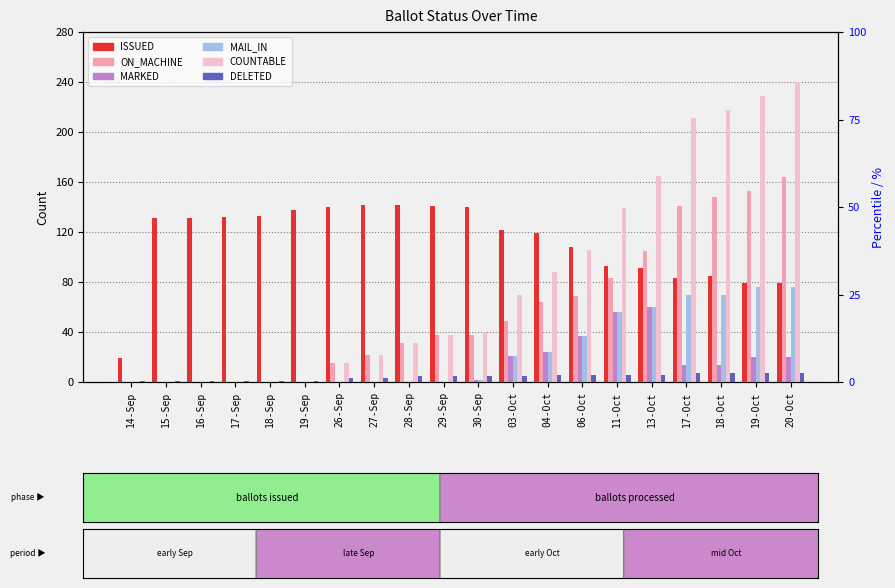

Is it true that MAIL_IN equals -46 at 18-Sep?

False